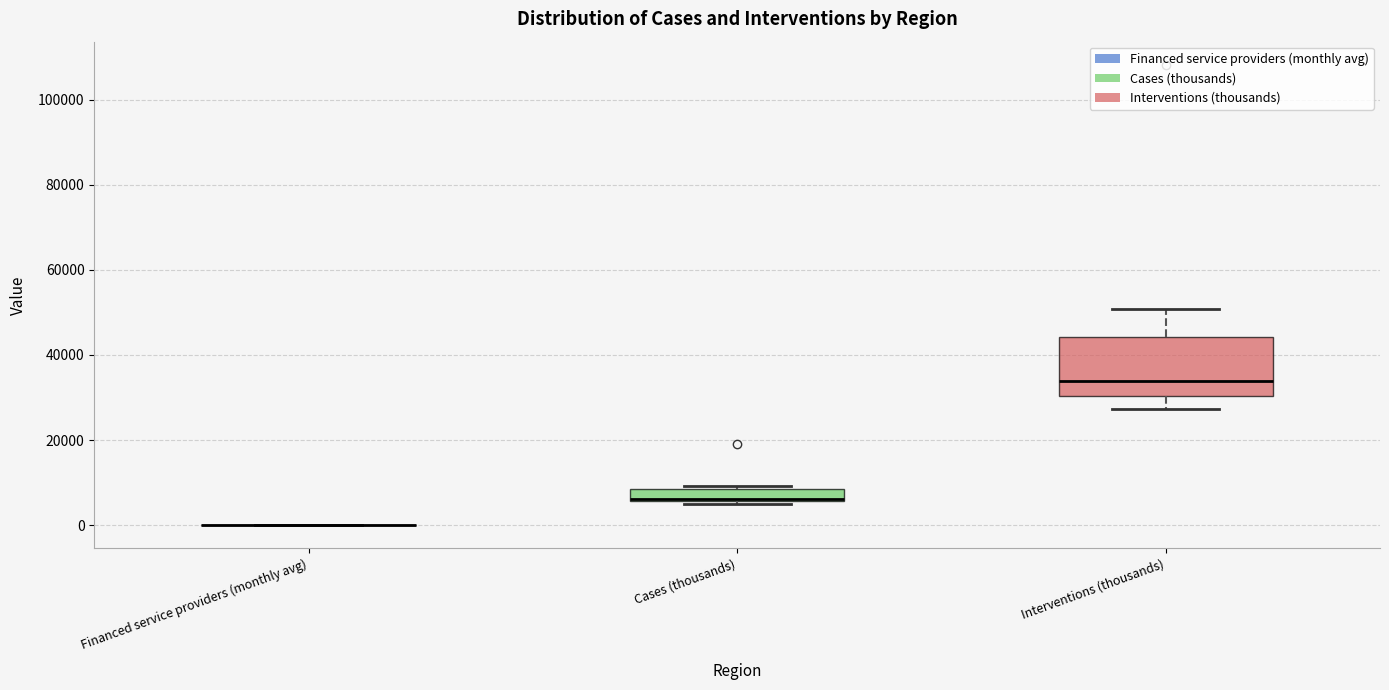

Which box is the tallest, from its lower edge to its upper edge?

Interventions (thousands)